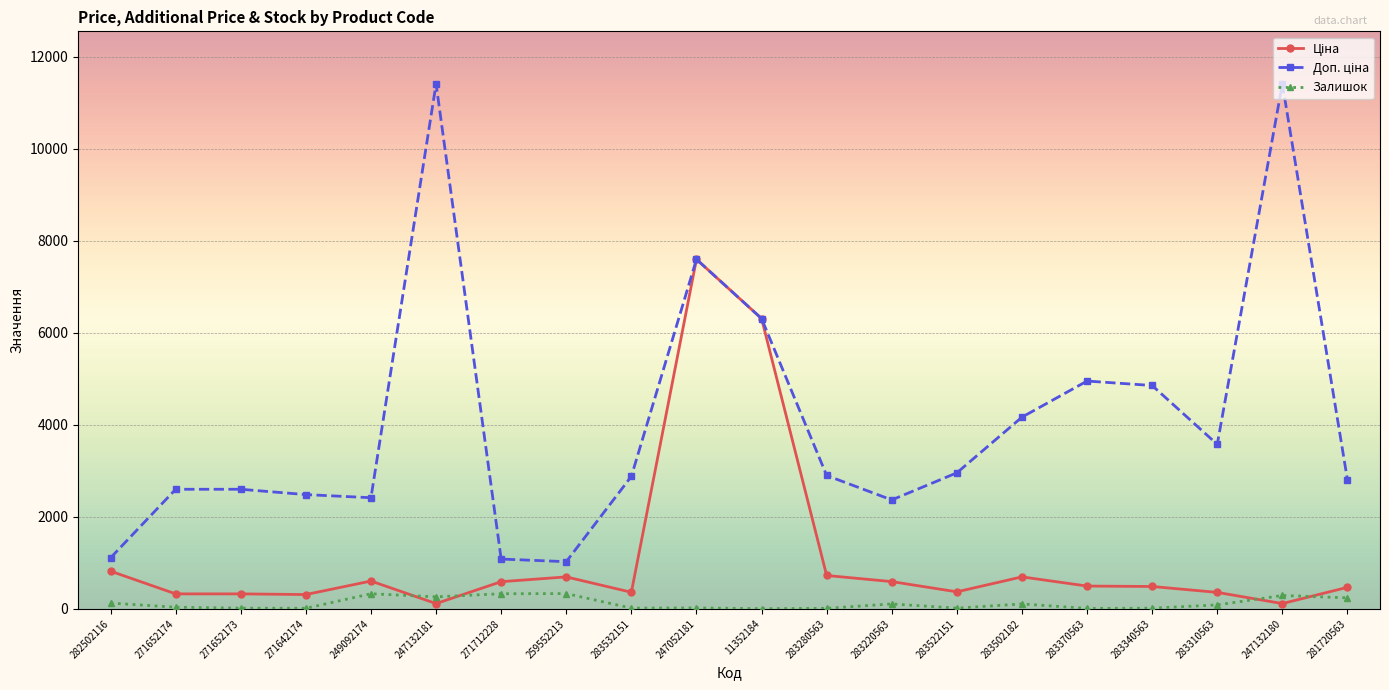

What is the maximum value shown in the chart?

11410.0